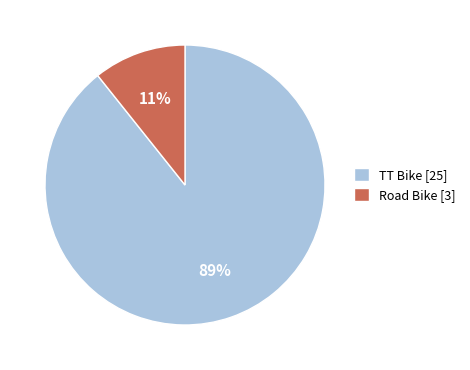

How many segments does this pie chart have?

2